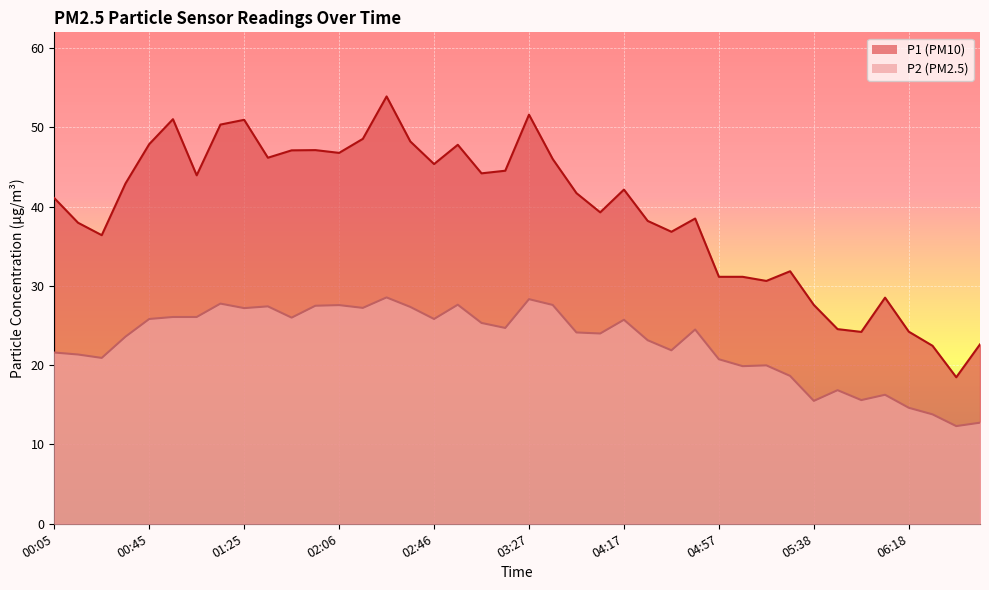

What are all the series names shown in the legend?

P1, P2